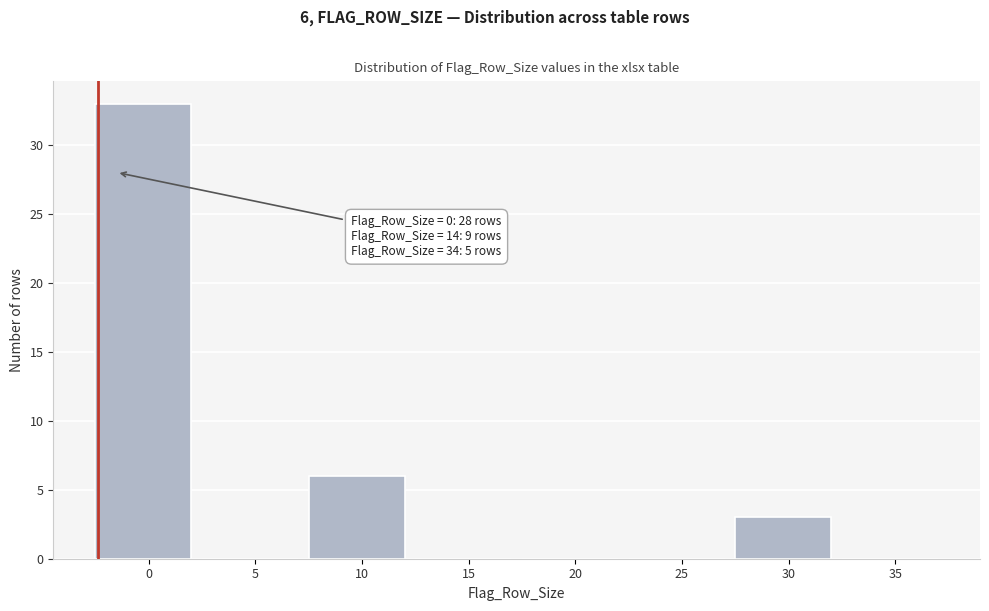

Reading left to right, what are all the values shown in this chart?

0=33	5=0	10=6	15=0	20=0	25=0	30=3	35=0